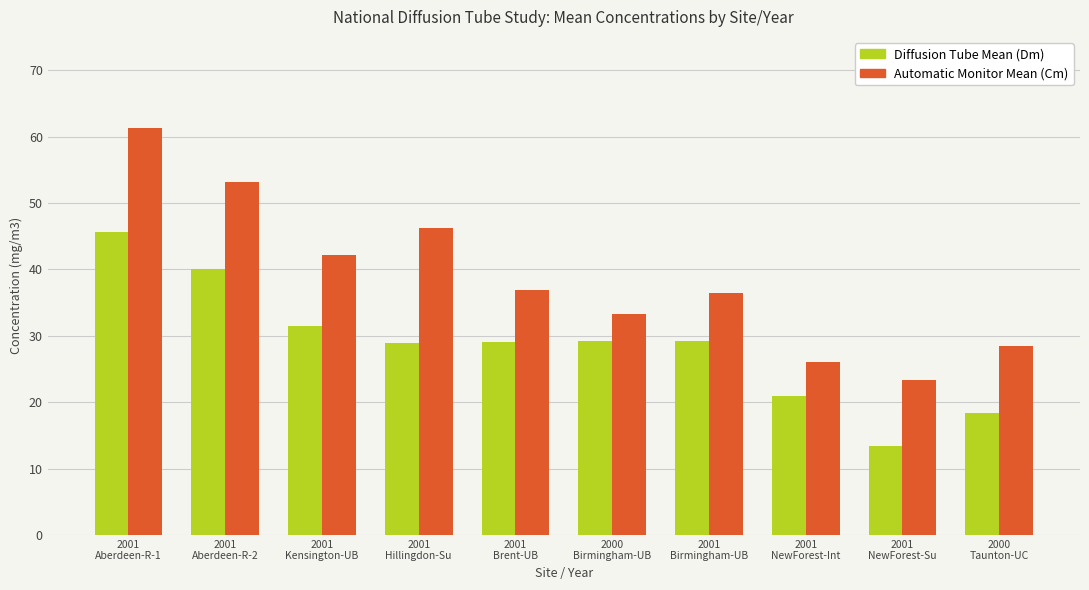

Rank the series by their maximum value, from lowest to highest.

Diffusion Tube Mean (Dm), Automatic Monitor Mean (Cm)